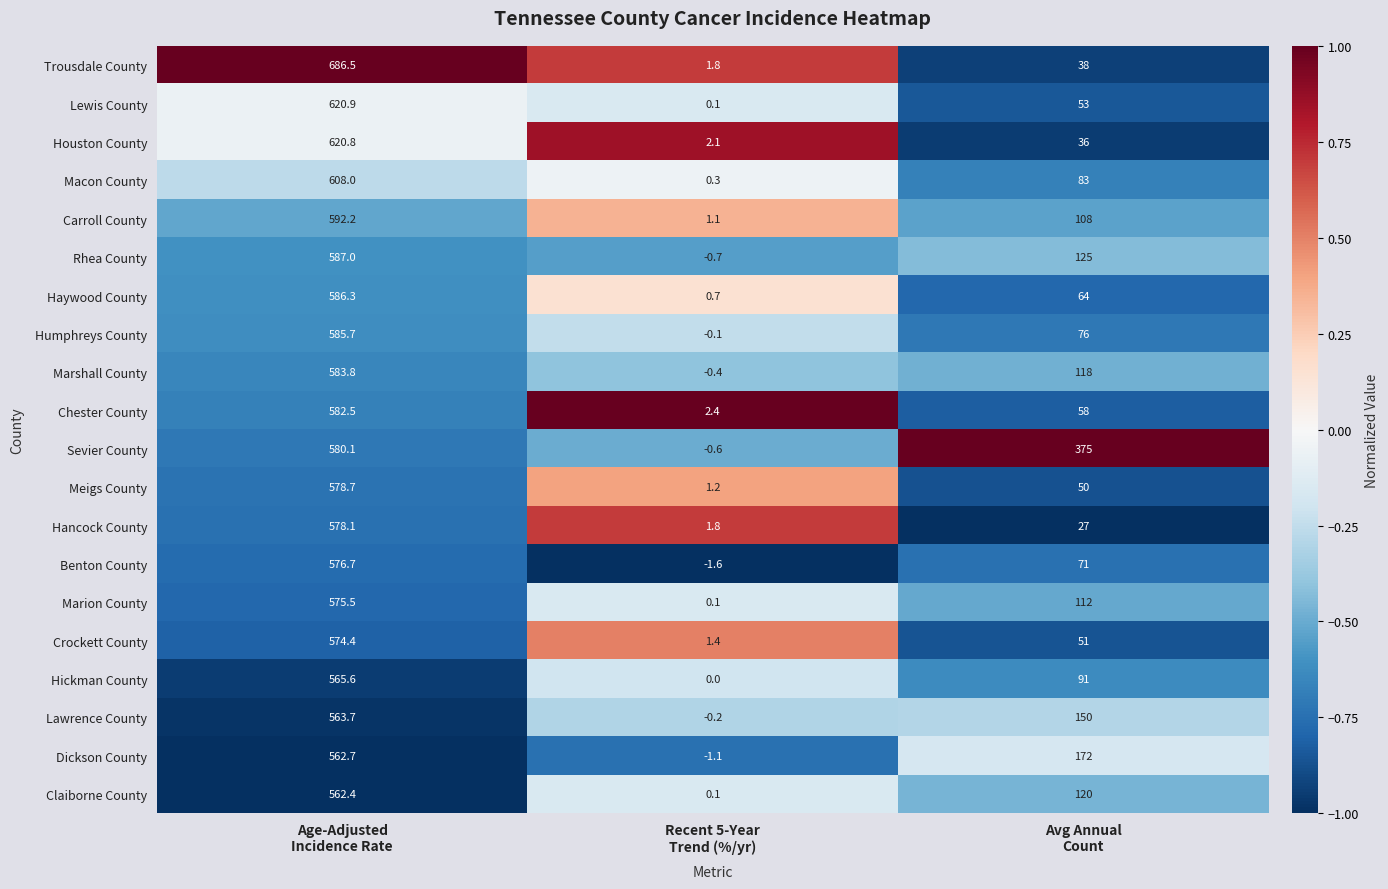

What is the greatest value displayed?

686.5